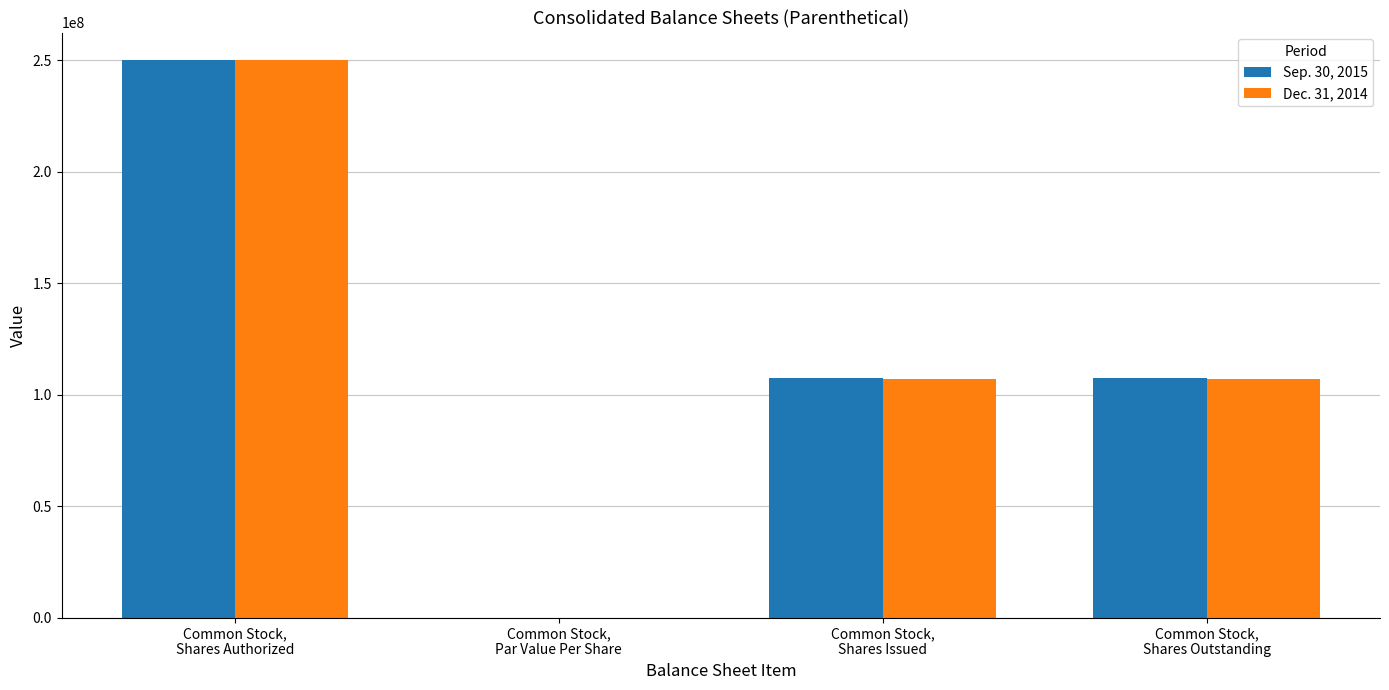

Is it true that Sep. 30, 2015 equals 0.0 at Common Stock,
Par Value Per Share?

True